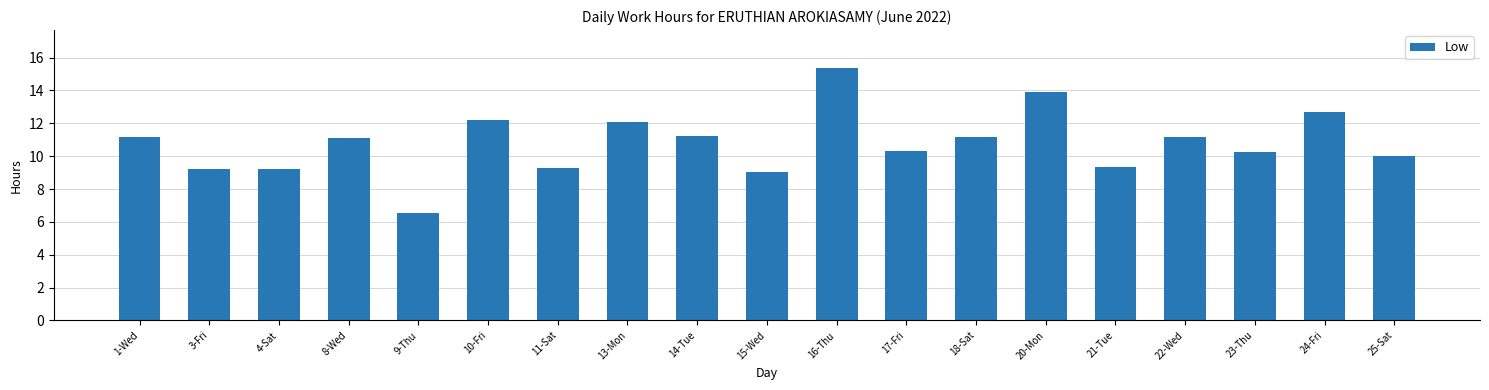

At which category does the chart reach its minimum across all series?

9-Thu